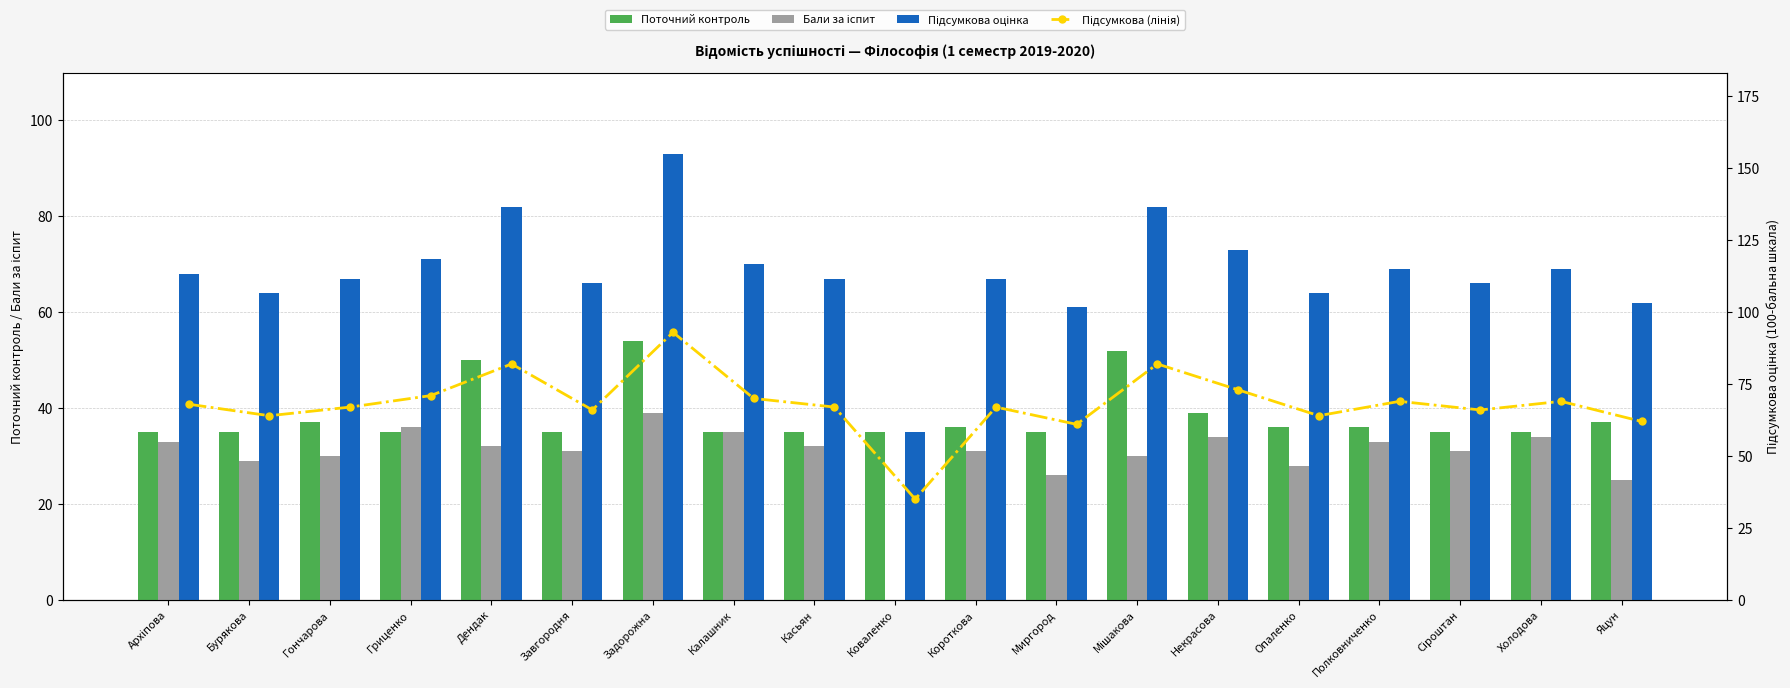

Reading left to right, list all the values displayed in this chart.

Поточний контроль: 35	35	37	35	50	35	54	35	35	35	36	35	52	39	36	36	35	35	37
Бали за іспит: 33	29	30	36	32	31	39	35	32	0	31	26	30	34	28	33	31	34	25
Підсумкова оцінка: 68	64	67	71	82	66	93	70	67	35	67	61	82	73	64	69	66	69	62
Підсумкова (лінія): 68	64	67	71	82	66	93	70	67	35	67	61	82	73	64	69	66	69	62